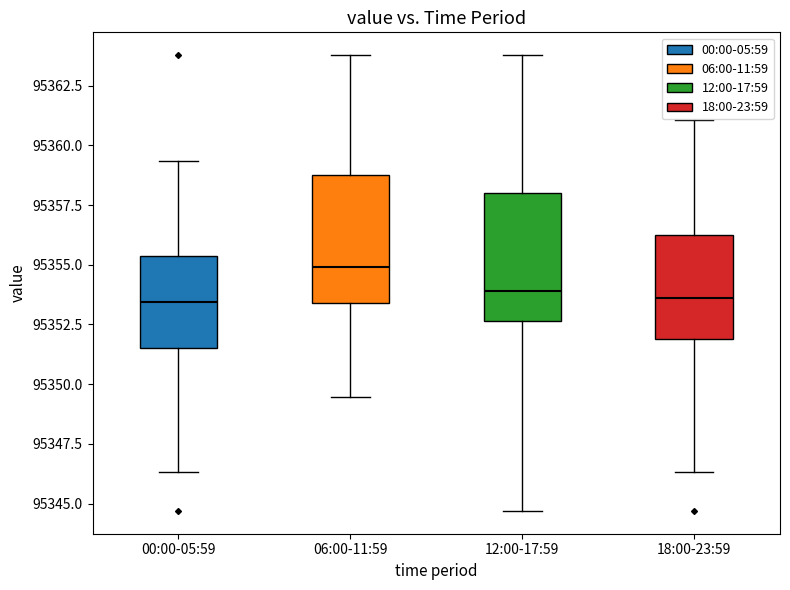

Which box's median line is the highest?

06:00-11:59